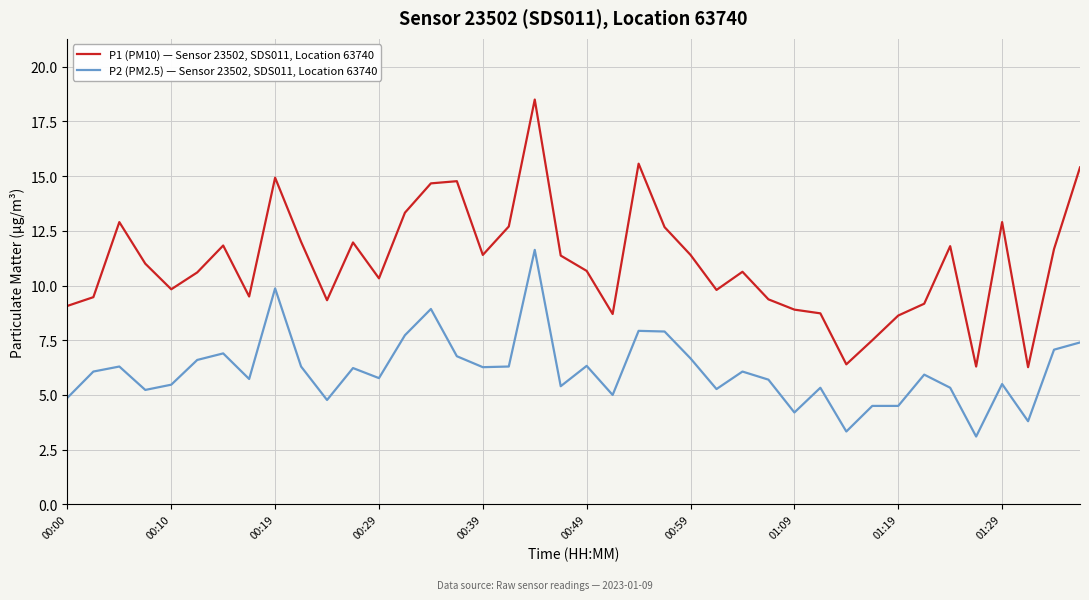

True or false: P1 (PM10) — Sensor 23502, SDS011, Location 63740 and P2 (PM2.5) — Sensor 23502, SDS011, Location 63740 intersect in this chart.

False